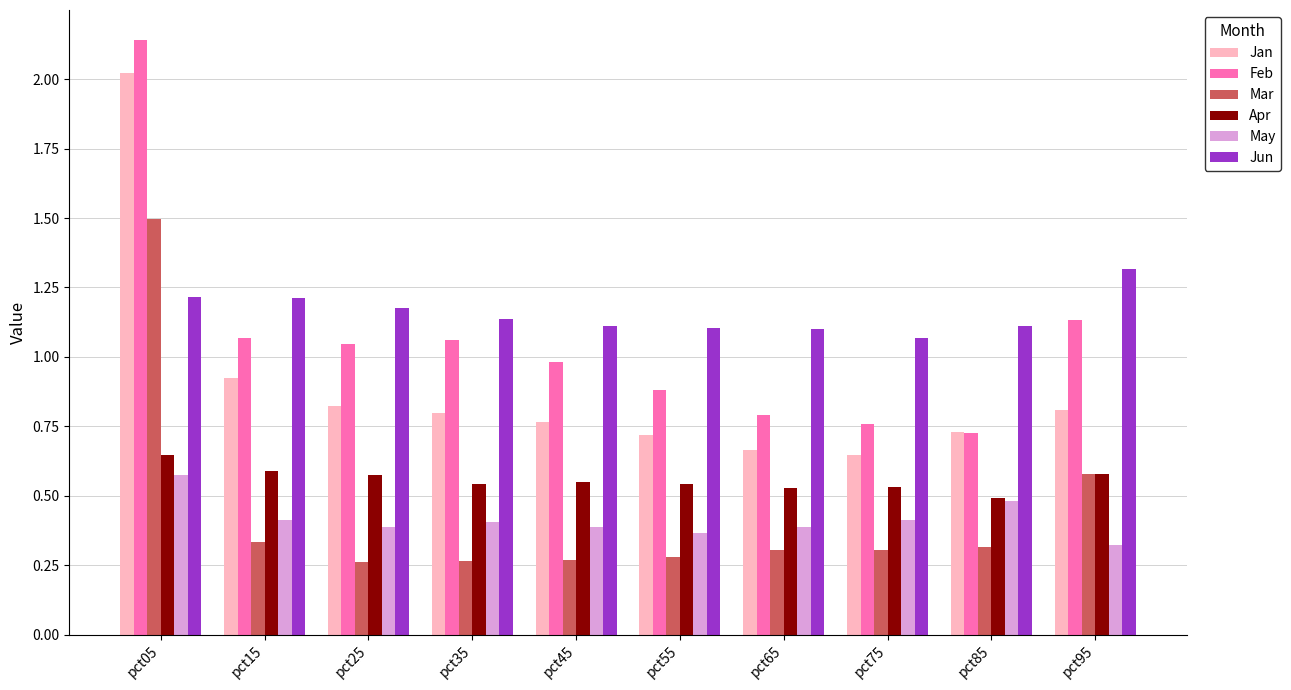

Are the bars horizontal?

No